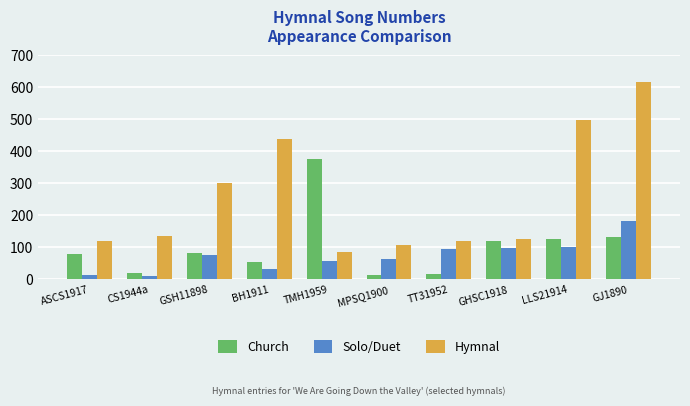

What are all the series names shown in the legend?

Church, Solo/Duet, Hymnal